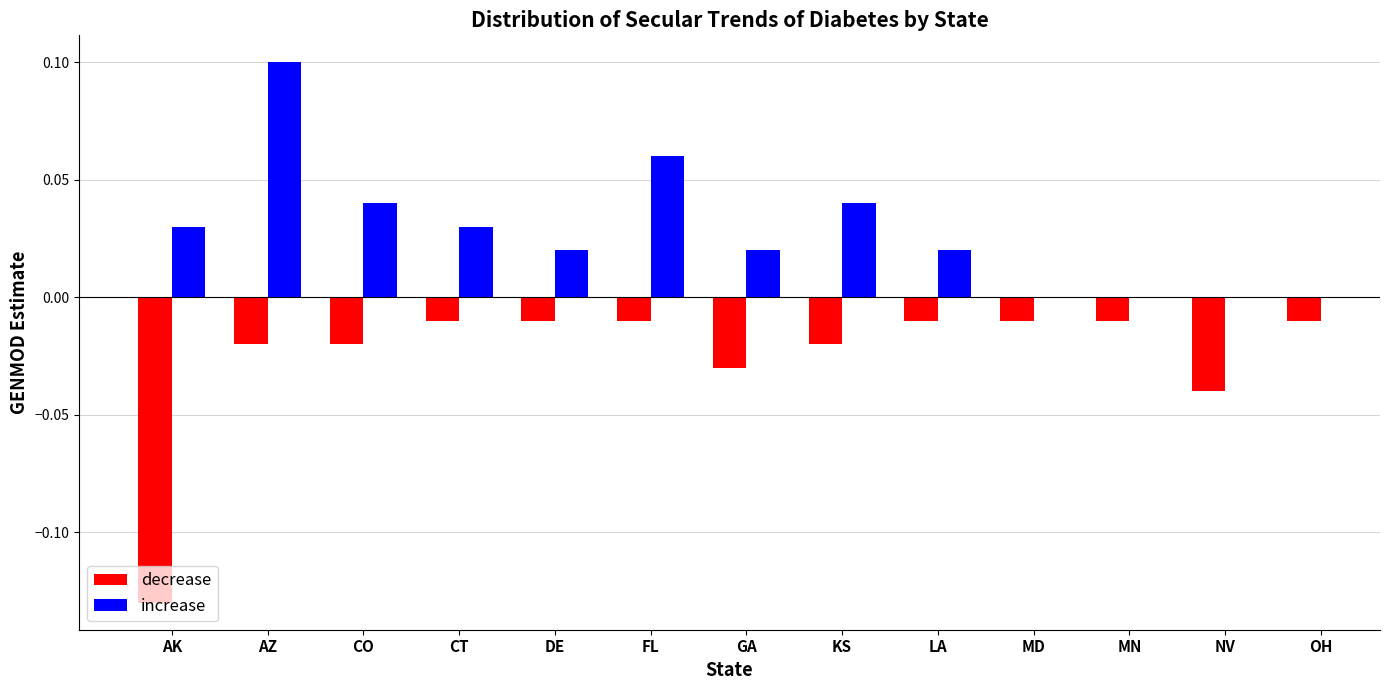

What position from the left is AZ?

2